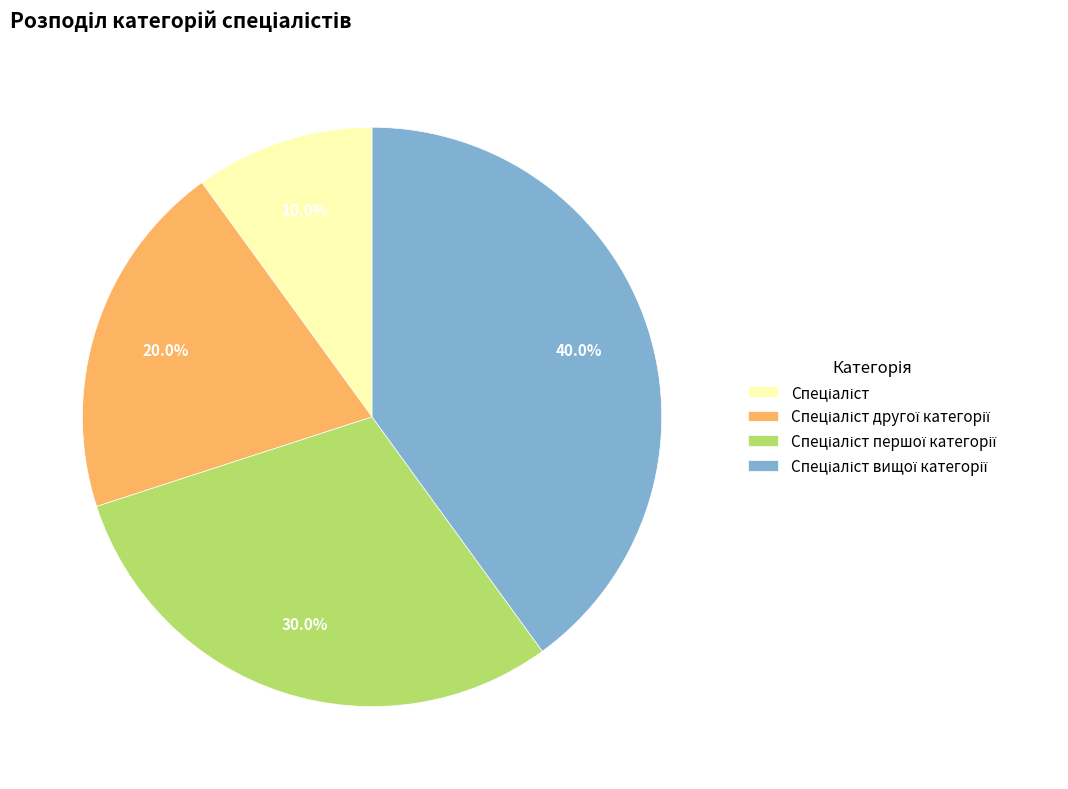

Is there a majority slice in this chart?

No